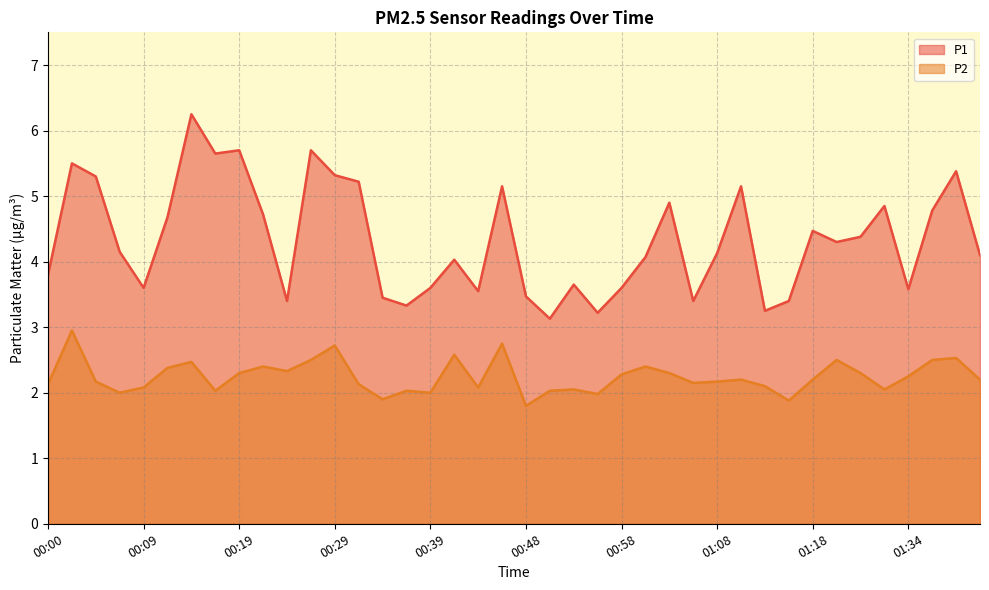

What is the average value of the P2 series?

2.2